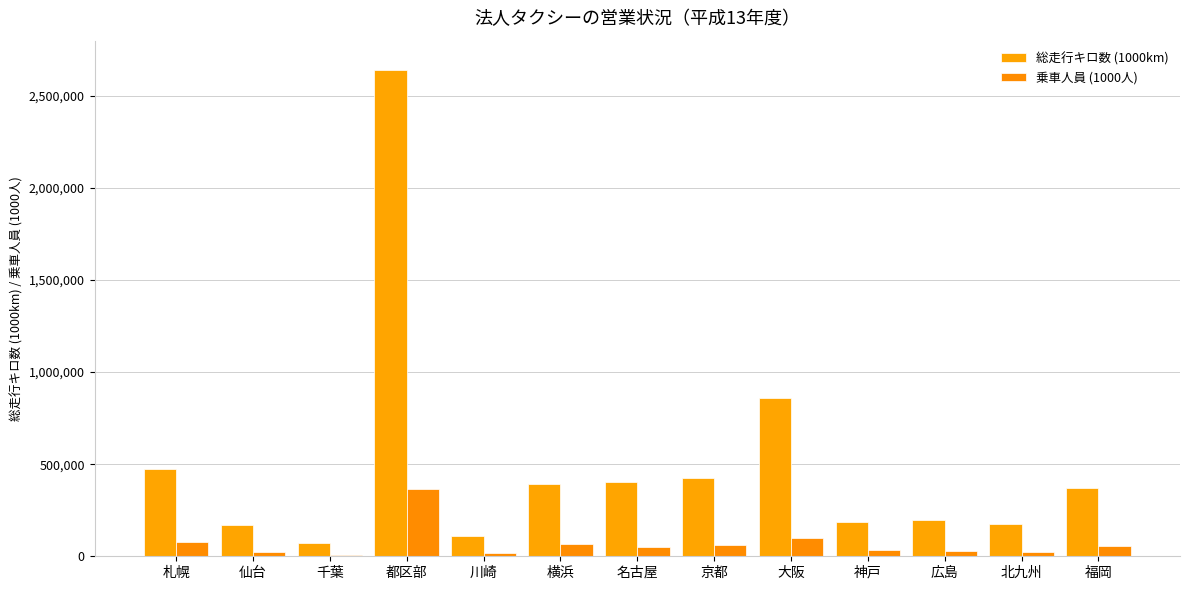

At which label does 総走行キロ数 (1000km) first exceed 371454?

札幌